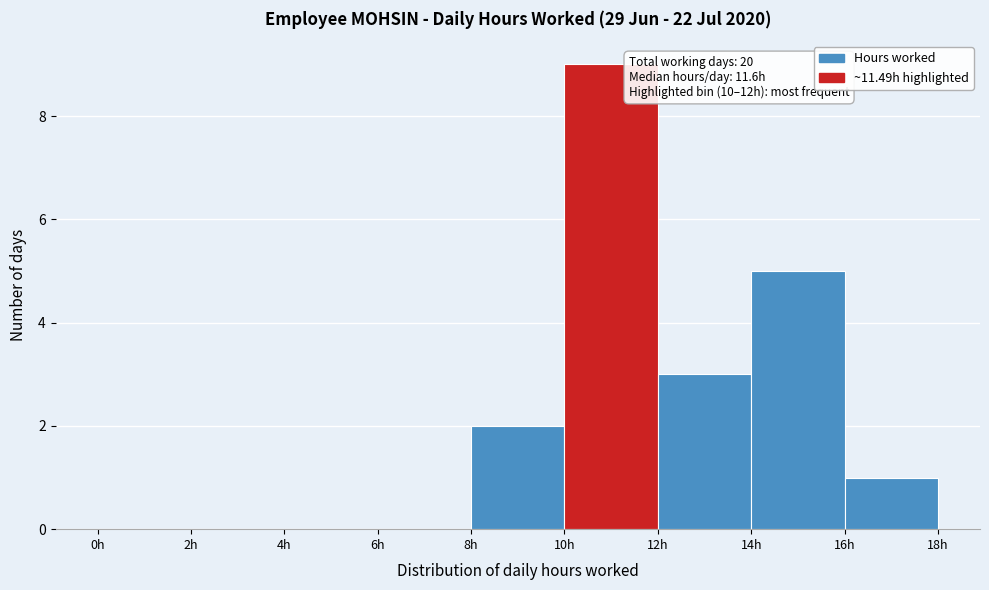

Which range on the x-axis has the tallest bar?

10 to 12